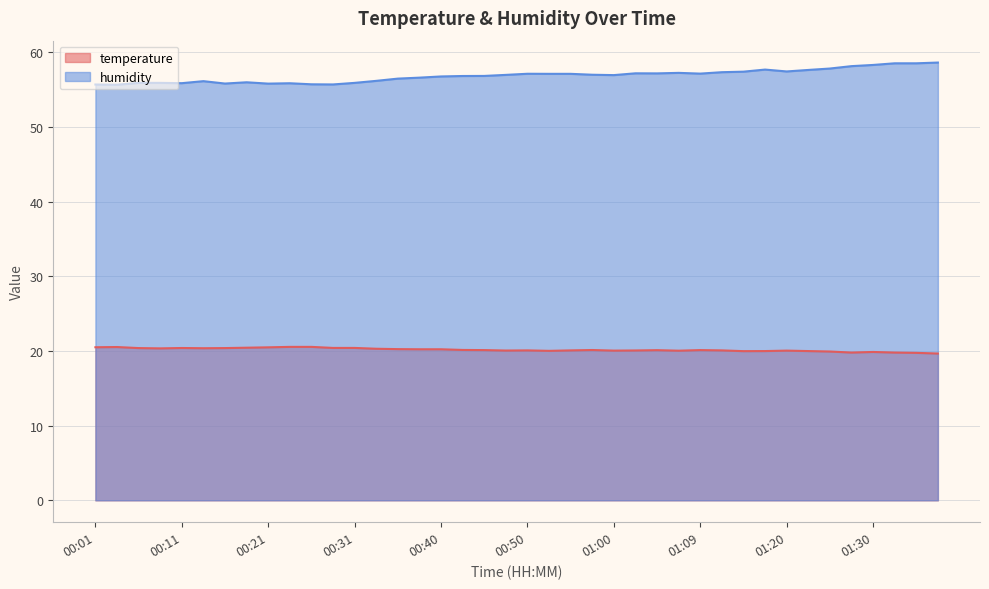

At how many categories does at least one series exceed 35?

40